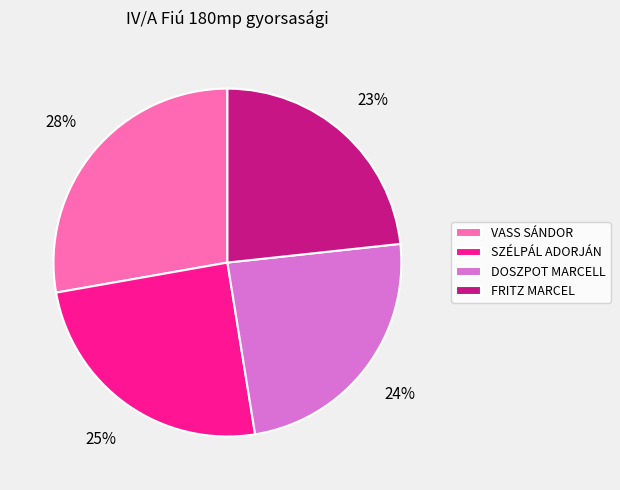

Is the sum of DOSZPOT MARCELL and SZÉLPÁL ADORJÁN greater than half?

No